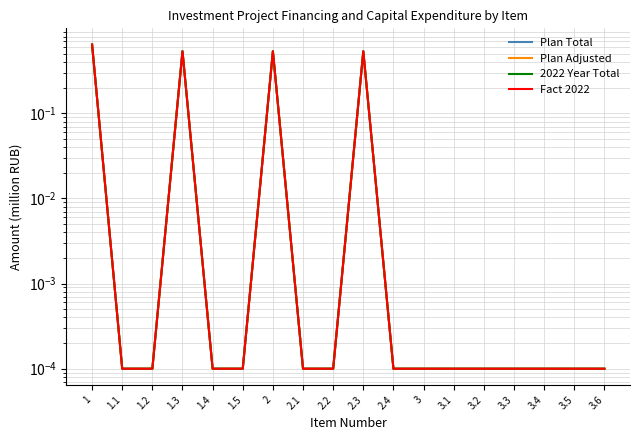

Count the number of data series in this chart.

4